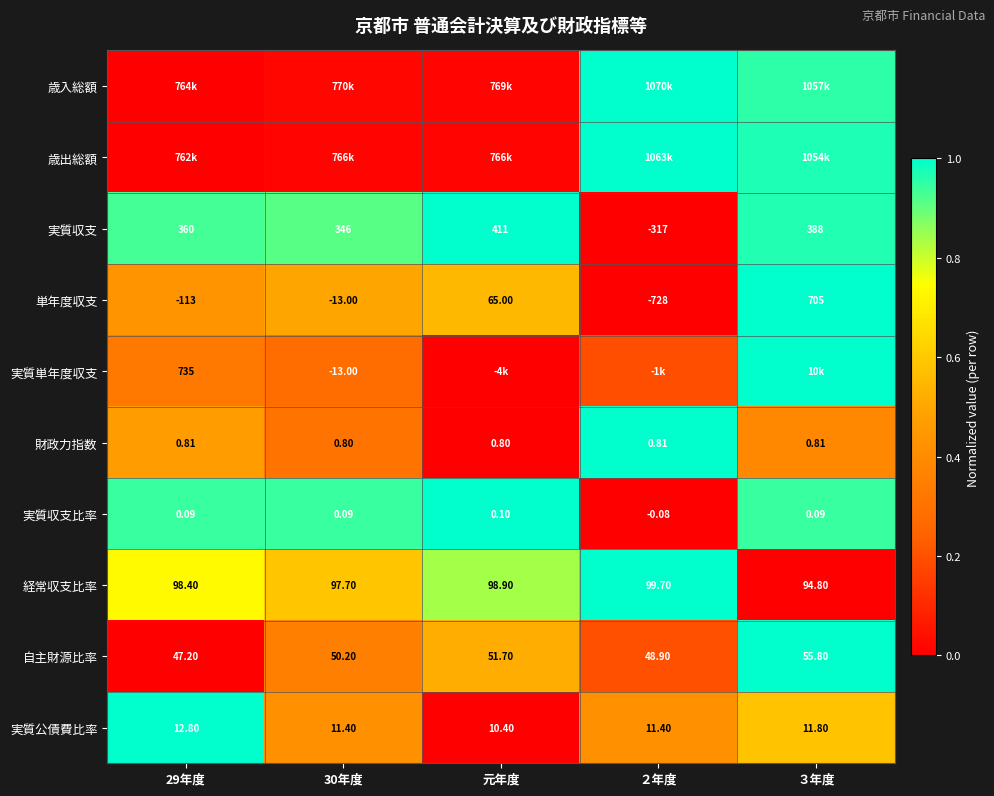

How many values in 実質収支 are below zero?

1